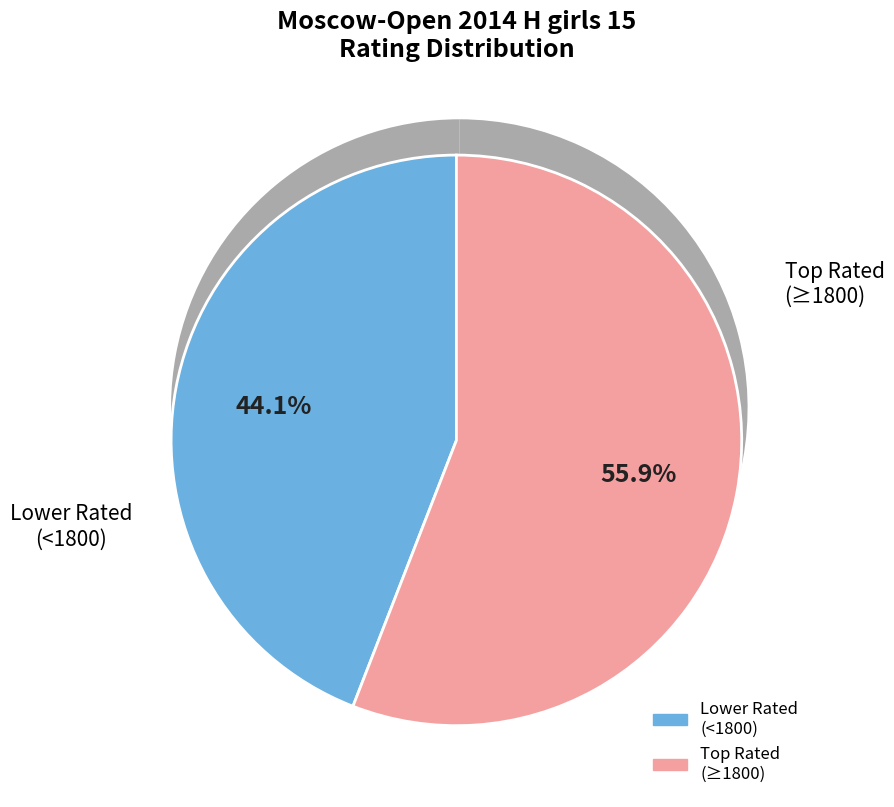

The Drogovoz Irina slice represents 1% of the pie. True or false?

False